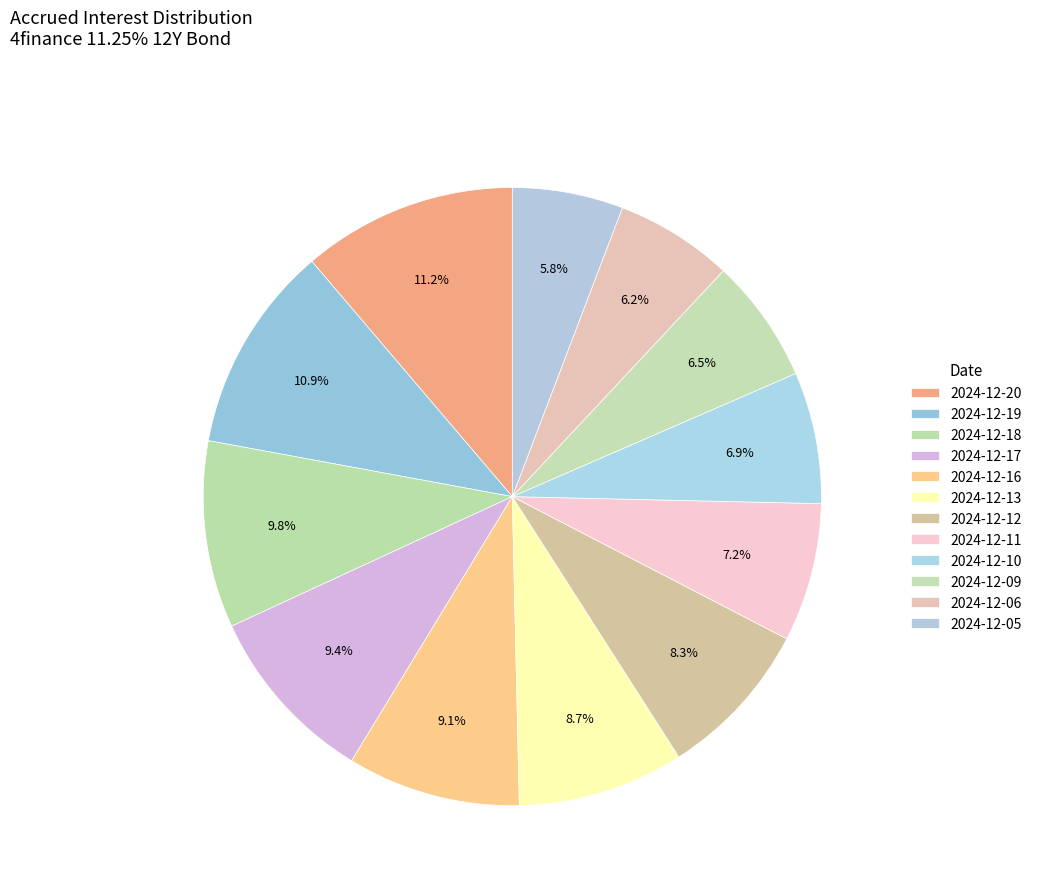

What is the total percentage of 2024-12-19 and 2024-12-16?

19.9%